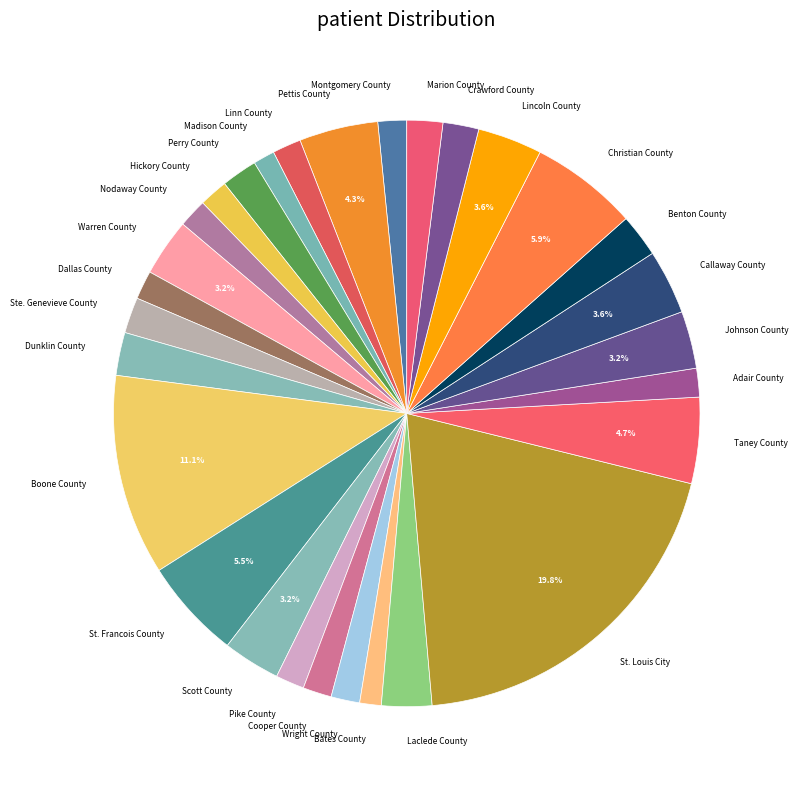

Which has a higher value, Linn County or St. Louis City?

St. Louis City